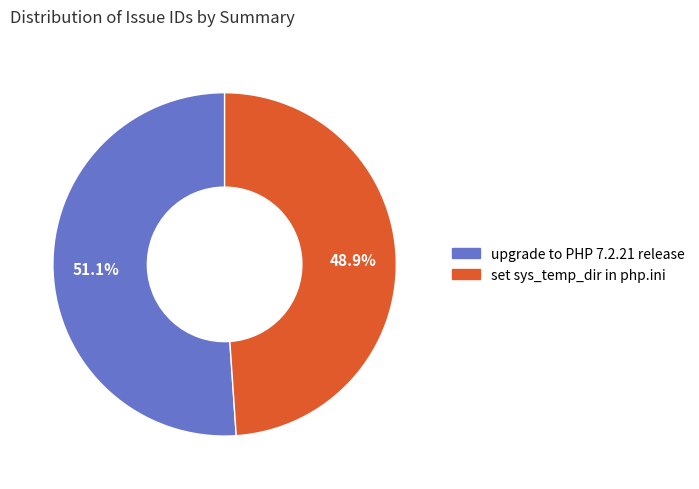

To the nearest percent, what is the difference between the set sys_temp_dir in php.ini and upgrade to PHP 7.2.21 release slice percentages?

2%